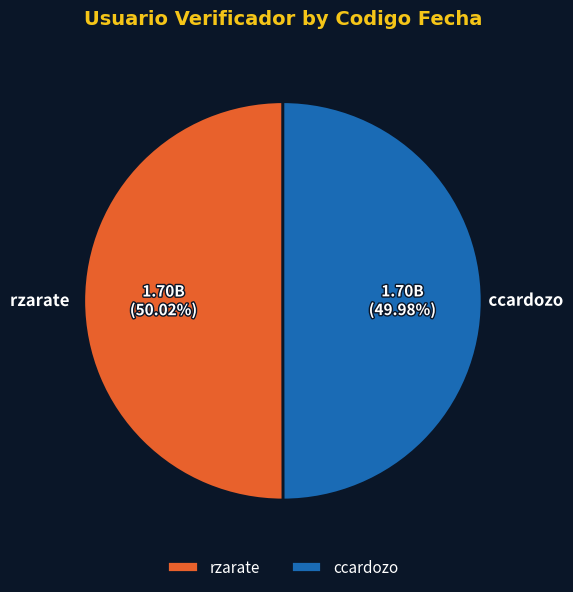

Count the number of slices in the pie.

2